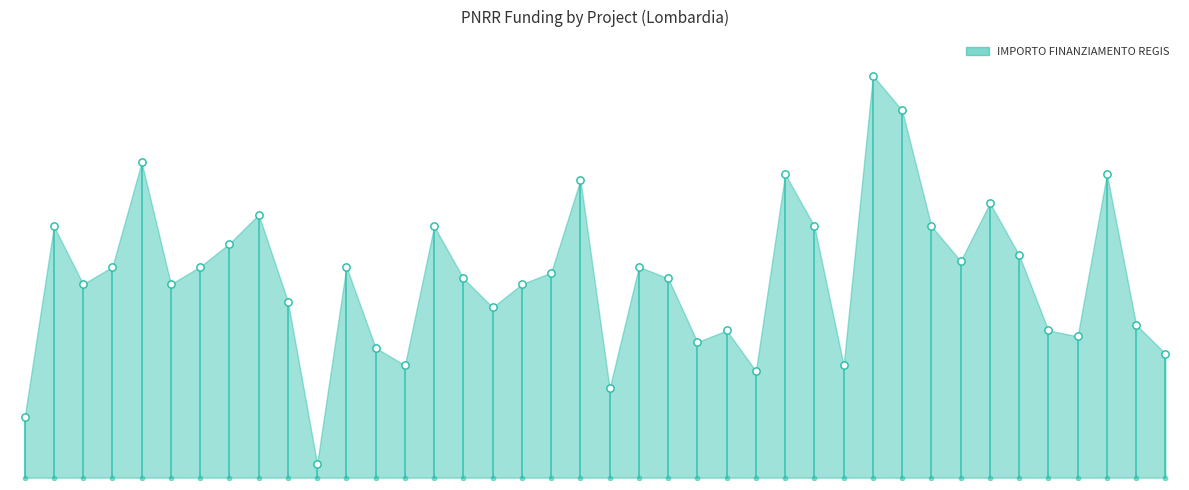

Approximately how many times larger is the value at B44D22003320006 compared to B14D22003190006?

0.5